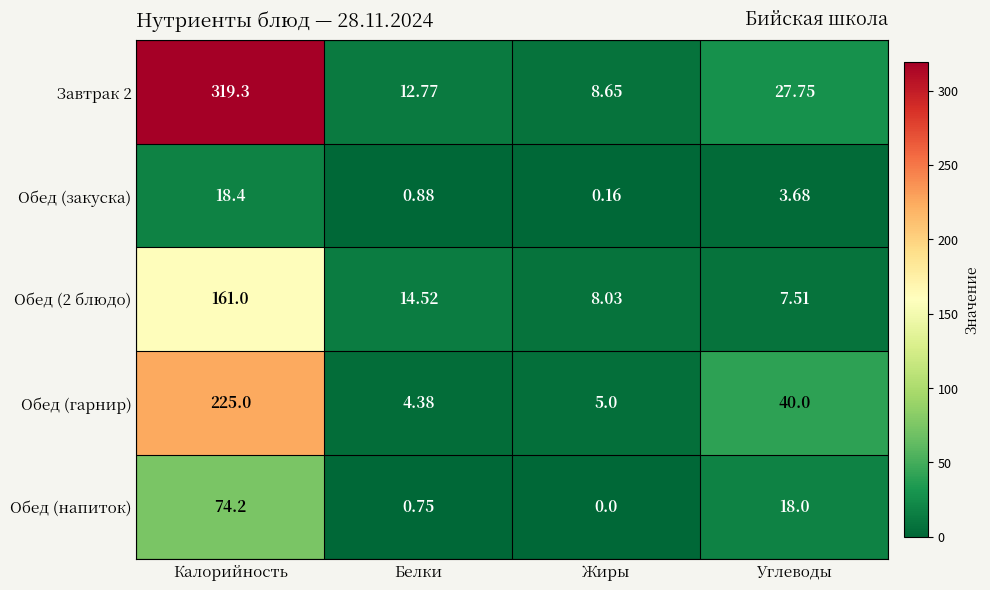

Rank the series by their average value, from highest to lowest.

Завтрак 2, Обед (гарнир), Обед (2 блюдо), Обед (напиток), Обед (закуска)